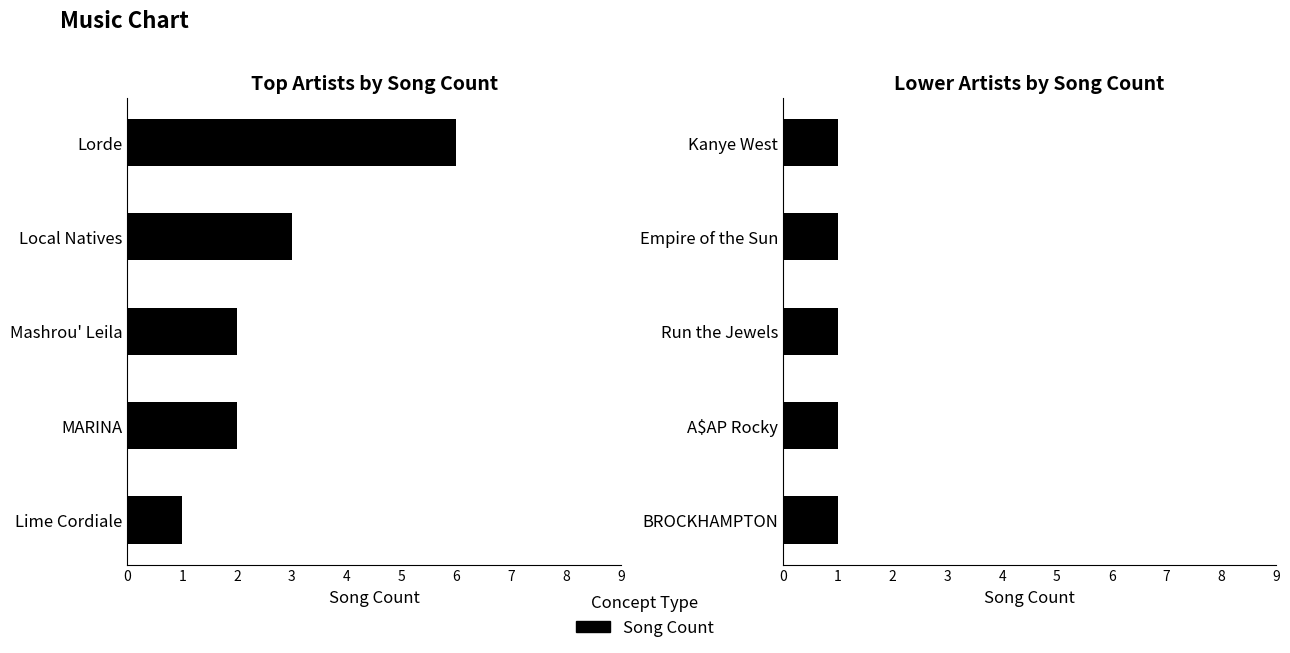

What is the difference between the values at BROCKHAMPTON and Lorde?

5